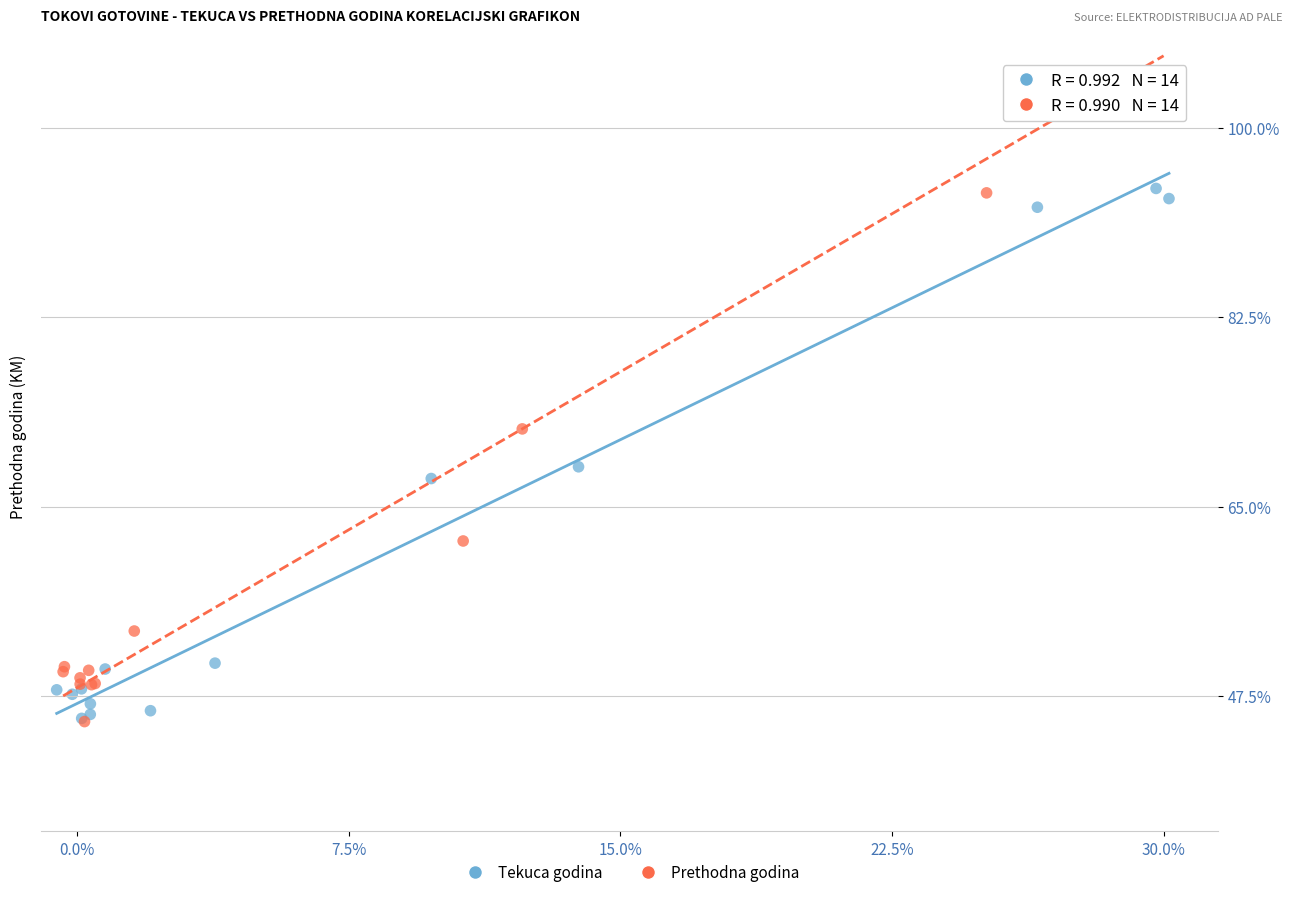

Which series has the widest spread of Y values?

Prethodna godina